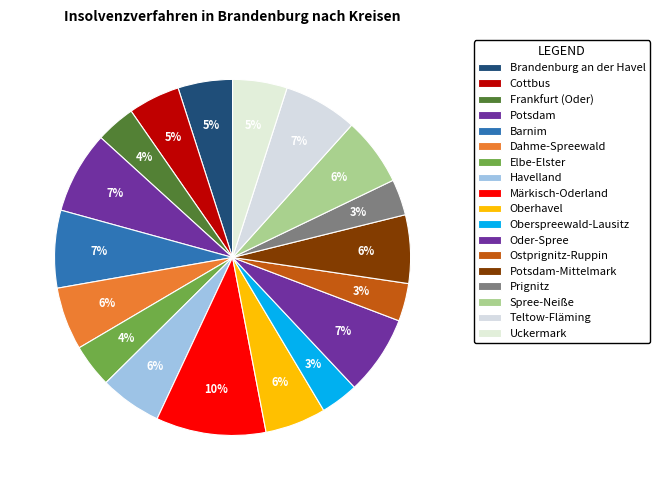

Is there any slice that represents more than half of the pie?

No